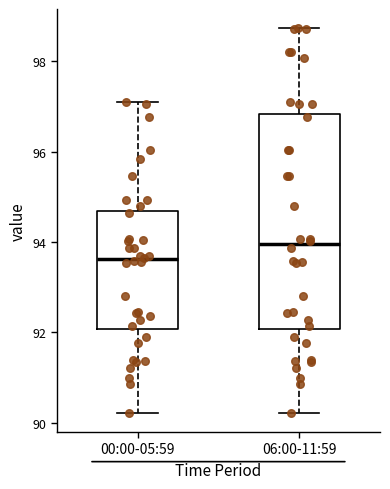

Reading left to right, read every box against the y-axis: the position of its median line, the range the box covers, and the ends of its whiskers. The values are not printed on the chart, so give them approximately, as read against the axis.

00:00-05:59: median 93.6, box 92.0 to 94.6, whiskers 90.2 to 97.0
06:00-11:59: median 94.0, box 92.0 to 96.8, whiskers 90.2 to 98.8